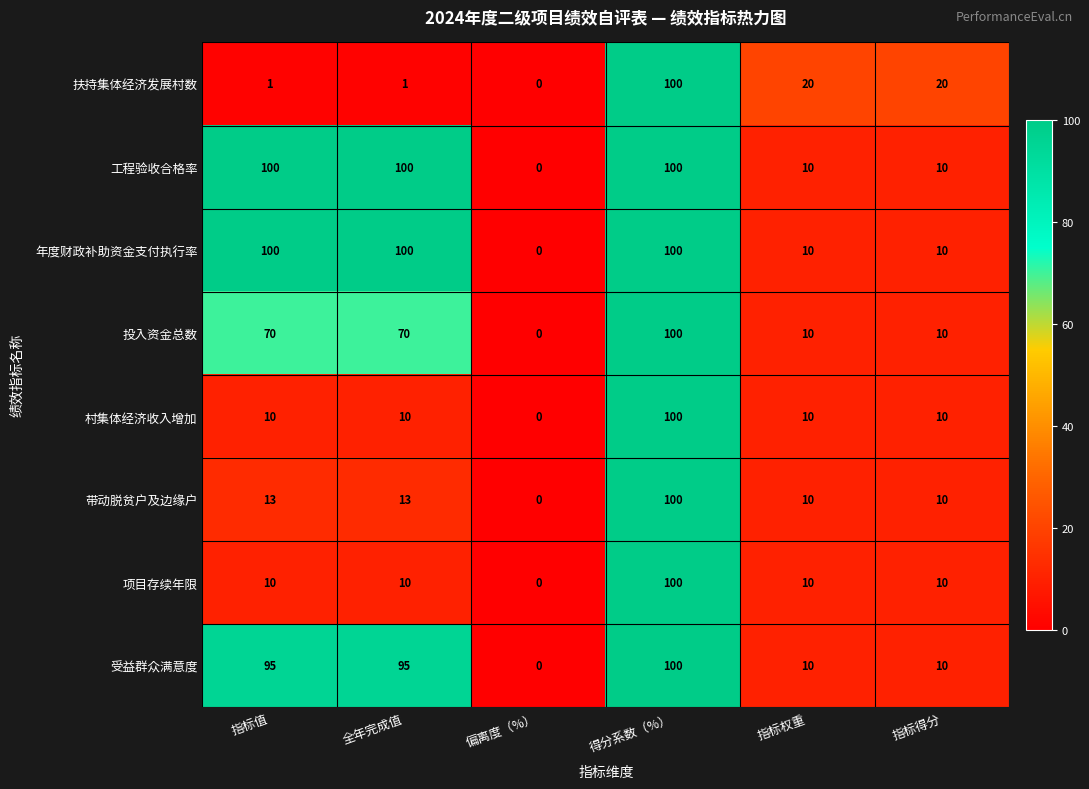

At which category is the sum across all series the highest?

得分系数（%）